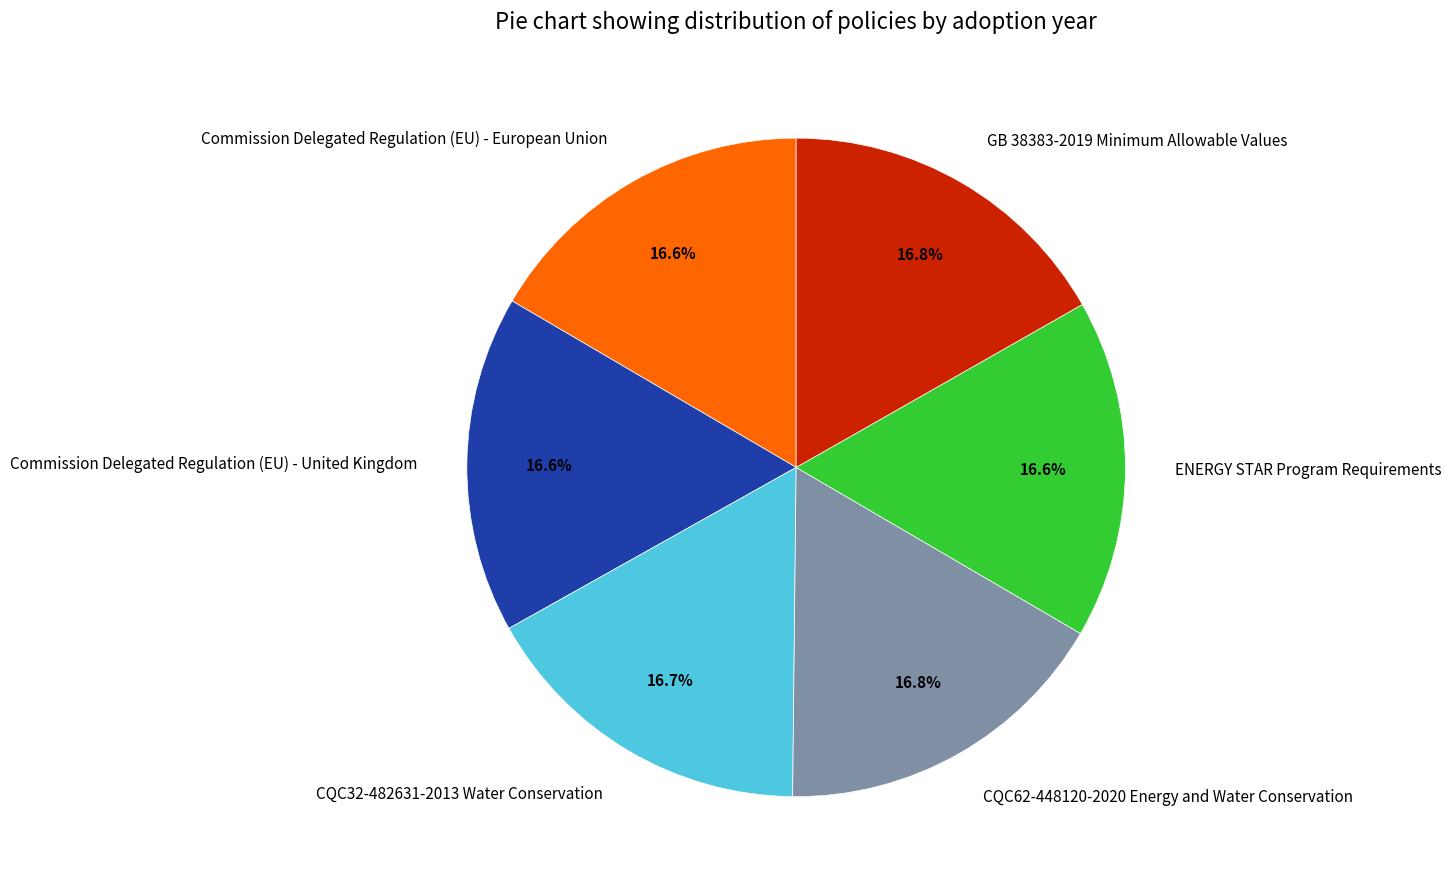

To the nearest percent, what portion does Commission Delegated Regulation (EU) - United Kingdom represent?

17%